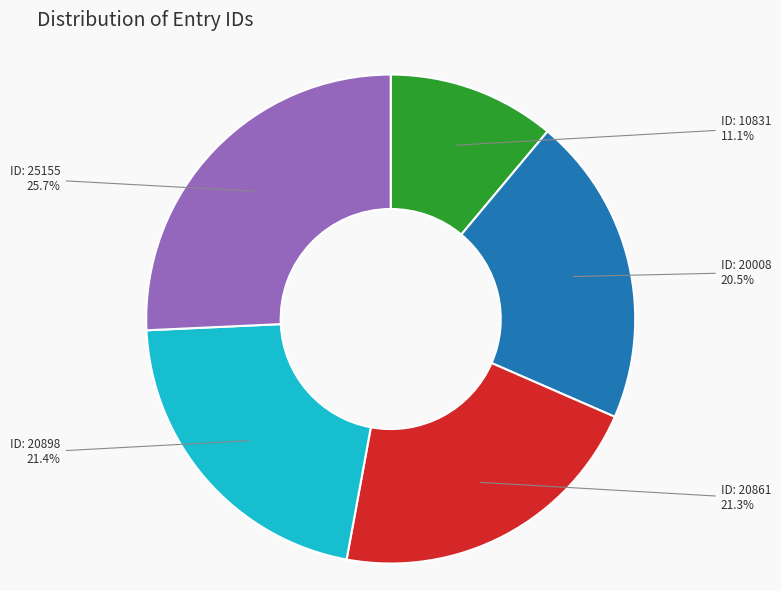

To the nearest percent, what is the difference between the largest and smallest slice percentages?

15%